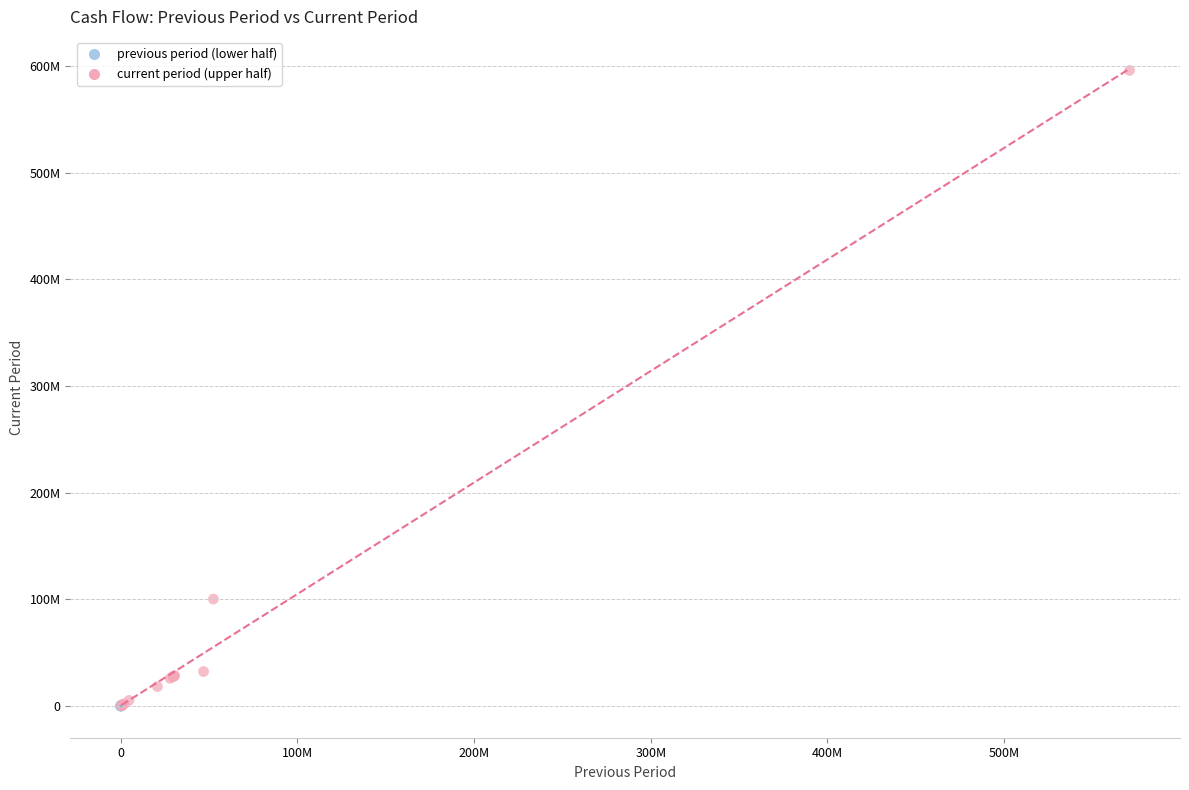

Which series reaches the maximum Y coordinate?

current period (upper half)